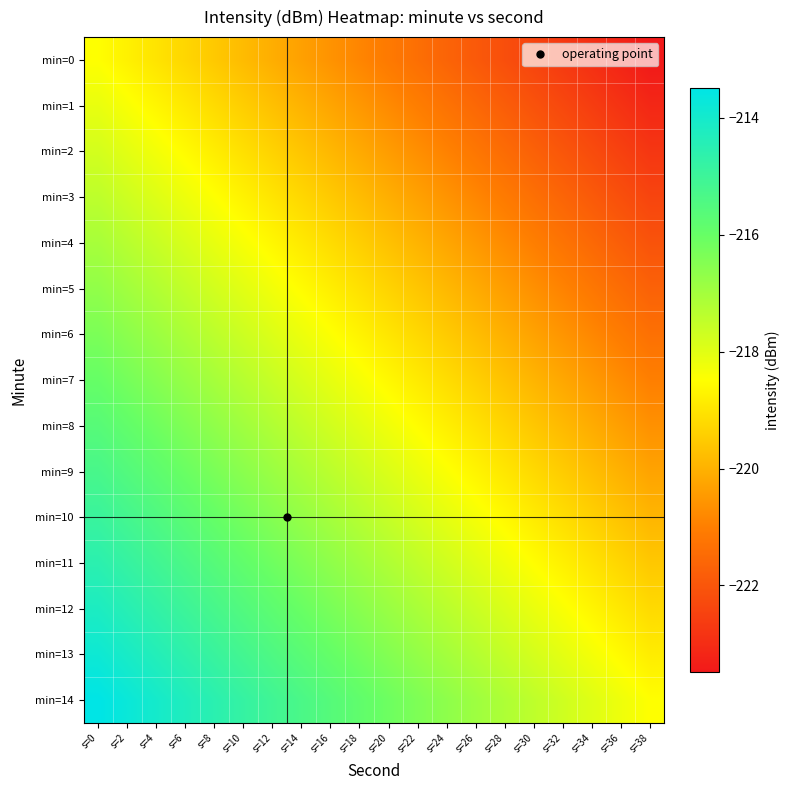

Reading left to right, what are all the values shown in this chart?

min=0: s=0=-218.5	s=2=-218.7	s=4=-219.0	s=6=-219.3	s=8=-219.5	s=10=-219.8	s=12=-220.1	s=14=-220.3	s=16=-220.6	s=18=-220.9	s=20=-221.1	s=22=-221.4	s=24=-221.6	s=26=-221.9	s=28=-222.2	s=30=-222.4	s=32=-222.7	s=34=-223.0	s=36=-223.2	s=38=-223.5
min=1: s=0=-218.1	s=2=-218.4	s=4=-218.7	s=6=-218.9	s=8=-219.2	s=10=-219.4	s=12=-219.7	s=14=-220.0	s=16=-220.2	s=18=-220.5	s=20=-220.8	s=22=-221.0	s=24=-221.3	s=26=-221.6	s=28=-221.8	s=30=-222.1	s=32=-222.3	s=34=-222.6	s=36=-222.9	s=38=-223.1
min=2: s=0=-217.8	s=2=-218.0	s=4=-218.3	s=6=-218.6	s=8=-218.8	s=10=-219.1	s=12=-219.4	s=14=-219.6	s=16=-219.9	s=18=-220.1	s=20=-220.4	s=22=-220.7	s=24=-220.9	s=26=-221.2	s=28=-221.5	s=30=-221.7	s=32=-222.0	s=34=-222.2	s=36=-222.5	s=38=-222.8
min=3: s=0=-217.4	s=2=-217.7	s=4=-217.9	s=6=-218.2	s=8=-218.5	s=10=-218.7	s=12=-219.0	s=14=-219.3	s=16=-219.5	s=18=-219.8	s=20=-220.0	s=22=-220.3	s=24=-220.6	s=26=-220.8	s=28=-221.1	s=30=-221.4	s=32=-221.6	s=34=-221.9	s=36=-222.2	s=38=-222.4
min=4: s=0=-217.1	s=2=-217.3	s=4=-217.6	s=6=-217.8	s=8=-218.1	s=10=-218.4	s=12=-218.6	s=14=-218.9	s=16=-219.2	s=18=-219.4	s=20=-219.7	s=22=-220.0	s=24=-220.2	s=26=-220.5	s=28=-220.7	s=30=-221.0	s=32=-221.3	s=34=-221.5	s=36=-221.8	s=38=-222.1
min=5: s=0=-216.7	s=2=-217.0	s=4=-217.2	s=6=-217.5	s=8=-217.8	s=10=-218.0	s=12=-218.3	s=14=-218.5	s=16=-218.8	s=18=-219.1	s=20=-219.3	s=22=-219.6	s=24=-219.9	s=26=-220.1	s=28=-220.4	s=30=-220.6	s=32=-220.9	s=34=-221.2	s=36=-221.4	s=38=-221.7
min=6: s=0=-216.3	s=2=-216.6	s=4=-216.9	s=6=-217.1	s=8=-217.4	s=10=-217.7	s=12=-217.9	s=14=-218.2	s=16=-218.4	s=18=-218.7	s=20=-219.0	s=22=-219.2	s=24=-219.5	s=26=-219.8	s=28=-220.0	s=30=-220.3	s=32=-220.6	s=34=-220.8	s=36=-221.1	s=38=-221.3
min=7: s=0=-216.0	s=2=-216.2	s=4=-216.5	s=6=-216.8	s=8=-217.0	s=10=-217.3	s=12=-217.6	s=14=-217.8	s=16=-218.1	s=18=-218.4	s=20=-218.6	s=22=-218.9	s=24=-219.1	s=26=-219.4	s=28=-219.7	s=30=-219.9	s=32=-220.2	s=34=-220.5	s=36=-220.7	s=38=-221.0
min=8: s=0=-215.6	s=2=-215.9	s=4=-216.2	s=6=-216.4	s=8=-216.7	s=10=-216.9	s=12=-217.2	s=14=-217.5	s=16=-217.7	s=18=-218.0	s=20=-218.3	s=22=-218.5	s=24=-218.8	s=26=-219.1	s=28=-219.3	s=30=-219.6	s=32=-219.8	s=34=-220.1	s=36=-220.4	s=38=-220.6
min=9: s=0=-215.3	s=2=-215.5	s=4=-215.8	s=6=-216.1	s=8=-216.3	s=10=-216.6	s=12=-216.9	s=14=-217.1	s=16=-217.4	s=18=-217.6	s=20=-217.9	s=22=-218.2	s=24=-218.4	s=26=-218.7	s=28=-219.0	s=30=-219.2	s=32=-219.5	s=34=-219.7	s=36=-220.0	s=38=-220.3
min=10: s=0=-214.9	s=2=-215.2	s=4=-215.4	s=6=-215.7	s=8=-216.0	s=10=-216.2	s=12=-216.5	s=14=-216.8	s=16=-217.0	s=18=-217.3	s=20=-217.5	s=22=-217.8	s=24=-218.1	s=26=-218.3	s=28=-218.6	s=30=-218.9	s=32=-219.1	s=34=-219.4	s=36=-219.7	s=38=-219.9
min=11: s=0=-214.6	s=2=-214.8	s=4=-215.1	s=6=-215.3	s=8=-215.6	s=10=-215.9	s=12=-216.1	s=14=-216.4	s=16=-216.7	s=18=-216.9	s=20=-217.2	s=22=-217.5	s=24=-217.7	s=26=-218.0	s=28=-218.2	s=30=-218.5	s=32=-218.8	s=34=-219.0	s=36=-219.3	s=38=-219.6
min=12: s=0=-214.2	s=2=-214.5	s=4=-214.7	s=6=-215.0	s=8=-215.3	s=10=-215.5	s=12=-215.8	s=14=-216.0	s=16=-216.3	s=18=-216.6	s=20=-216.8	s=22=-217.1	s=24=-217.4	s=26=-217.6	s=28=-217.9	s=30=-218.1	s=32=-218.4	s=34=-218.7	s=36=-218.9	s=38=-219.2
min=13: s=0=-213.8	s=2=-214.1	s=4=-214.4	s=6=-214.6	s=8=-214.9	s=10=-215.2	s=12=-215.4	s=14=-215.7	s=16=-215.9	s=18=-216.2	s=20=-216.5	s=22=-216.7	s=24=-217.0	s=26=-217.3	s=28=-217.5	s=30=-217.8	s=32=-218.1	s=34=-218.3	s=36=-218.6	s=38=-218.8
min=14: s=0=-213.5	s=2=-213.7	s=4=-214.0	s=6=-214.3	s=8=-214.5	s=10=-214.8	s=12=-215.1	s=14=-215.3	s=16=-215.6	s=18=-215.9	s=20=-216.1	s=22=-216.4	s=24=-216.6	s=26=-216.9	s=28=-217.2	s=30=-217.4	s=32=-217.7	s=34=-218.0	s=36=-218.2	s=38=-218.5